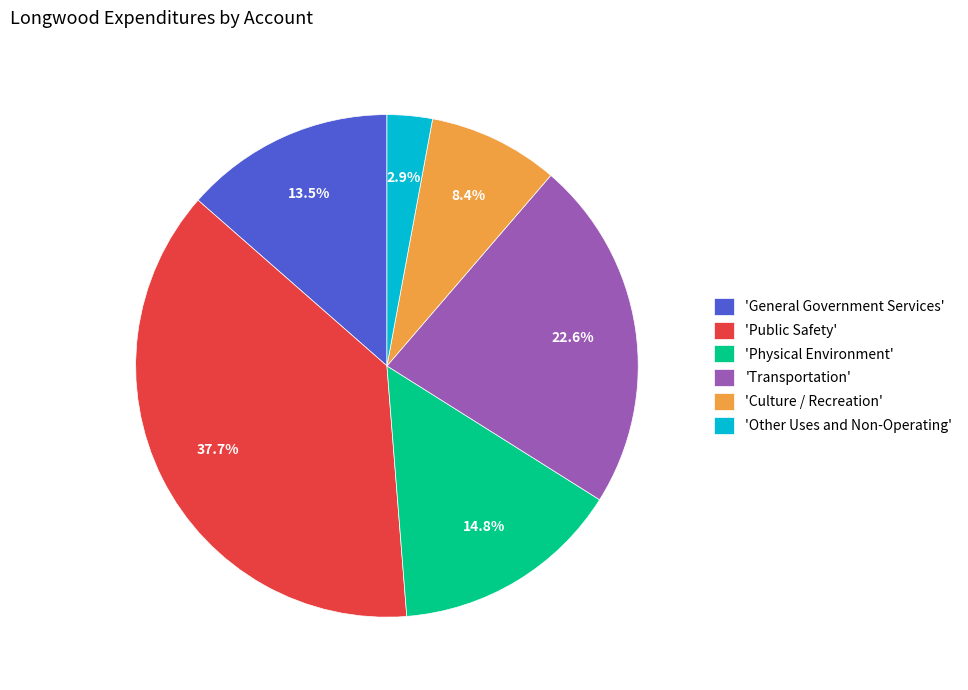

Count the number of slices in the pie.

6